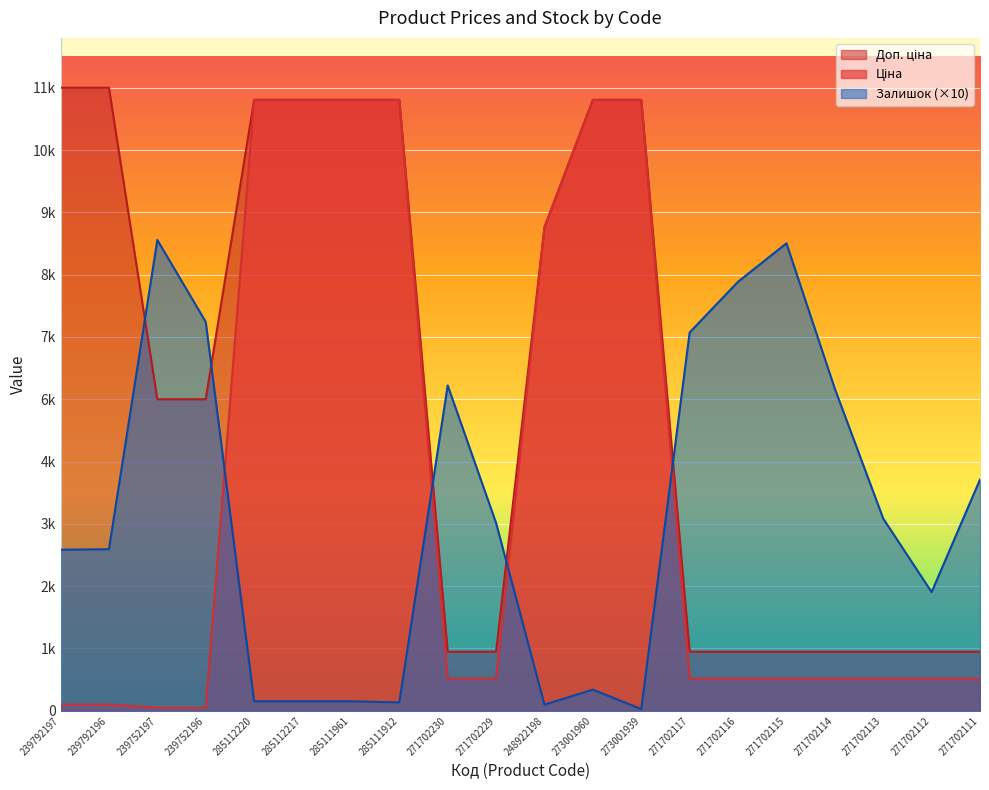

How many lines are shown in the chart?

3